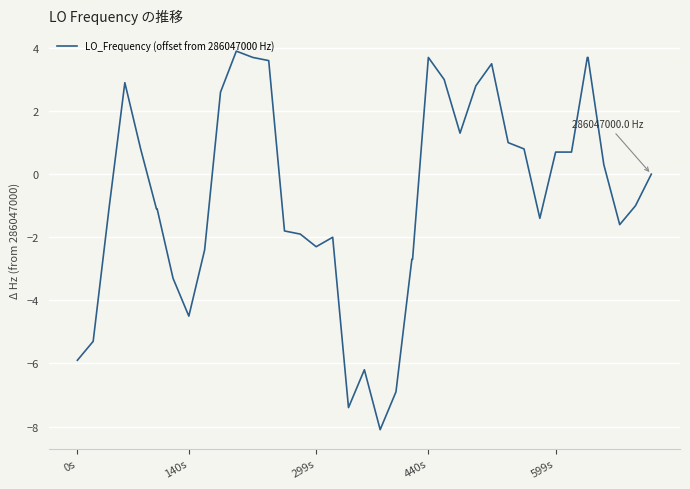

Count the number of data series in this chart.

1